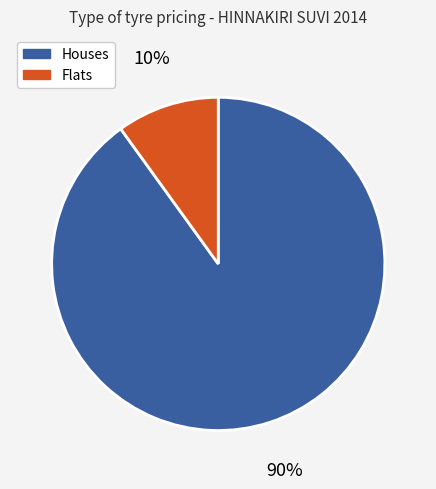

What is the ratio of the value at Houses to the value at Flats?

9.0